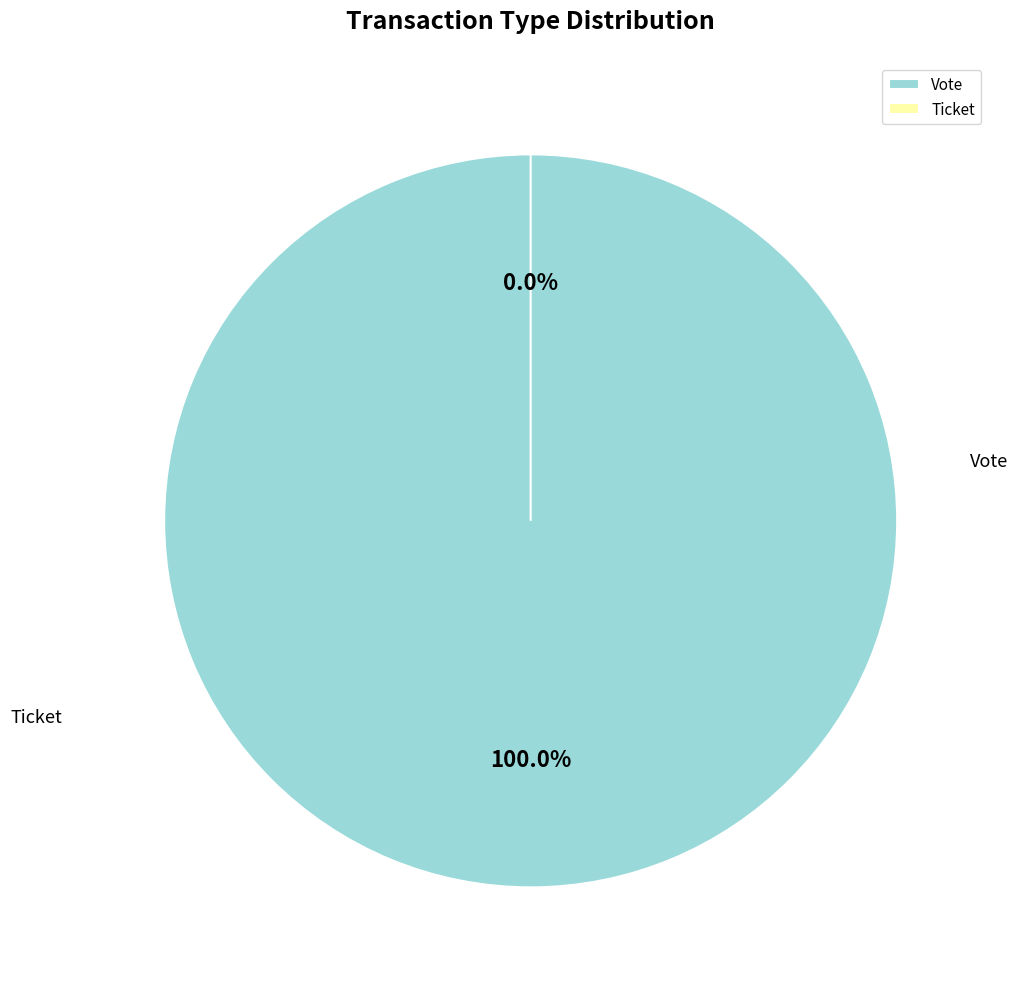

Does any single category account for the majority?

Yes